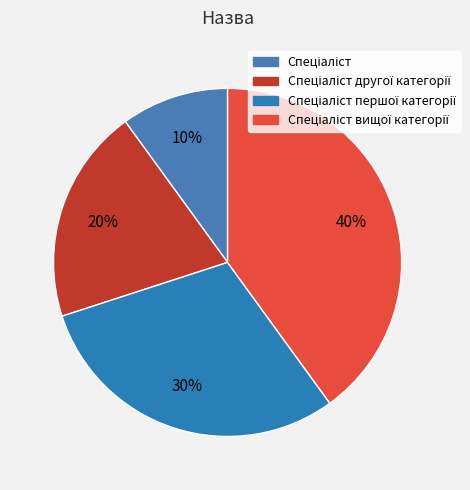

Does Спеціаліст другої категорії represent more than half of the total?

No